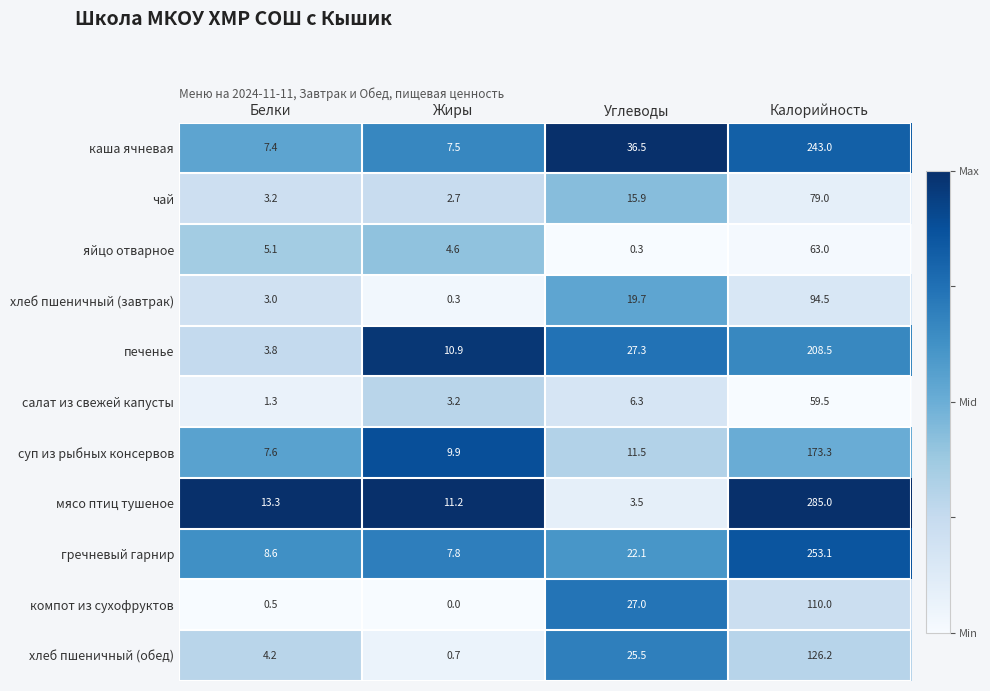

The каша ячневая series shows 383.3 at Калорийность. True or false?

False